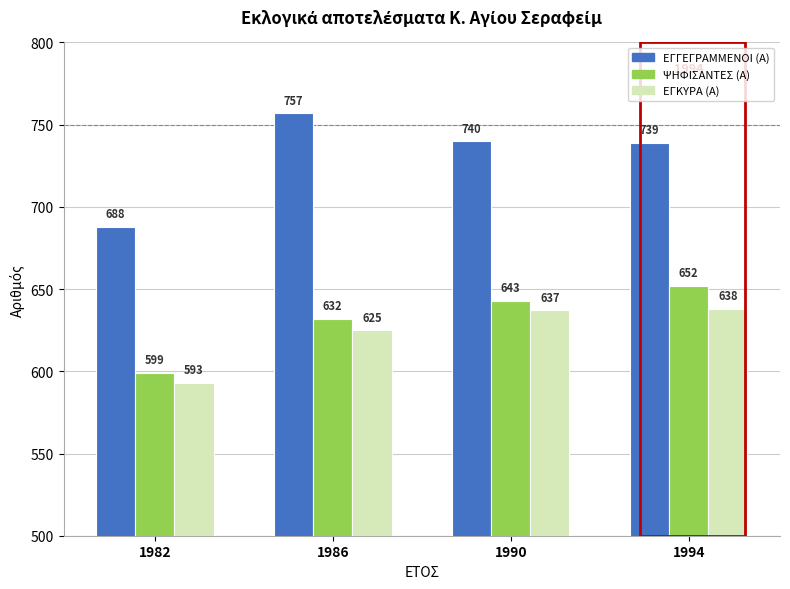

Reading left to right, list all the values displayed in this chart.

ΕΓΓΕΓΡΑΜΜΕΝΟΙ (Α): 688	757	740	739
ΨΗΦΙΣΑΝΤΕΣ (Α): 599	632	643	652
ΕΓΚΥΡΑ (Α): 593	625	637	638